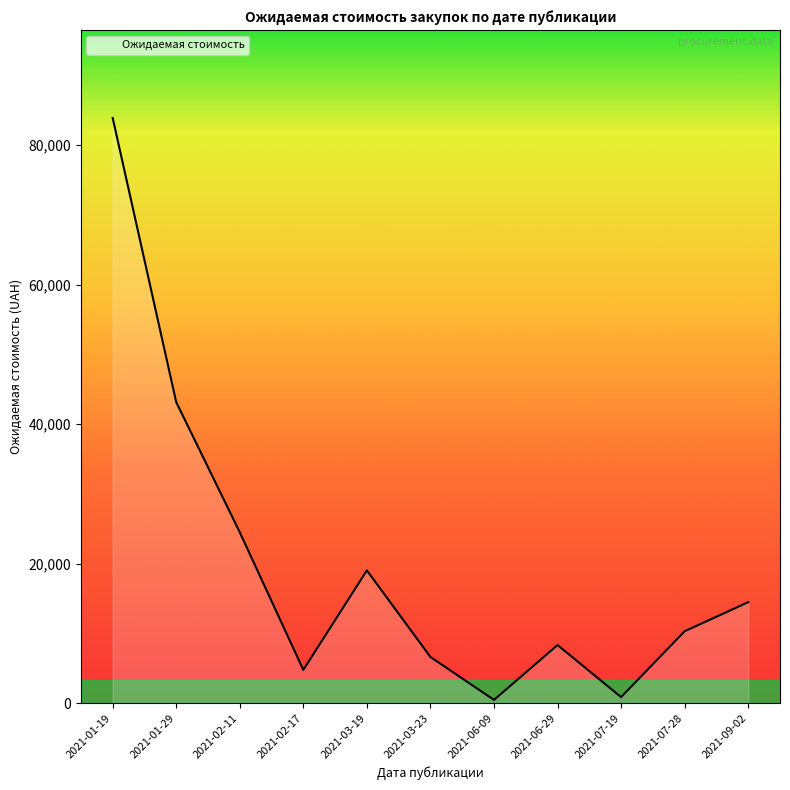

At which category does the chart reach its peak across all series?

2021-01-19